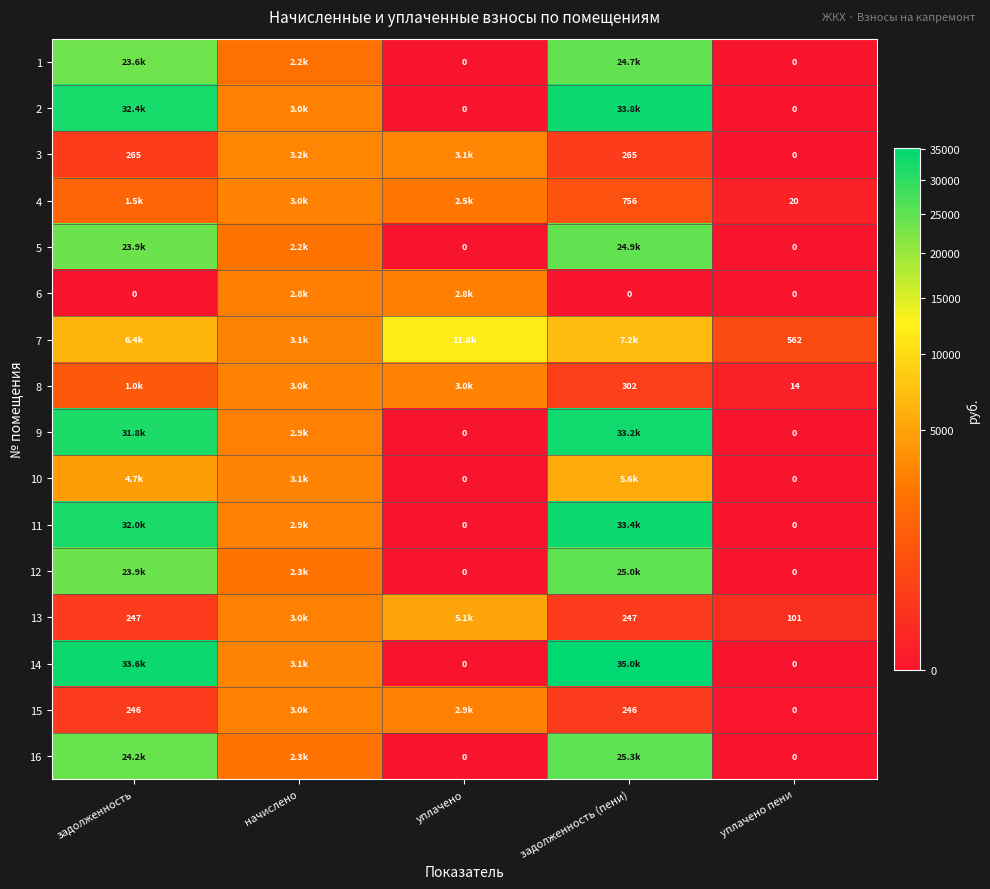

What is the spread (max minus min) of values at задолженность?

33561.9